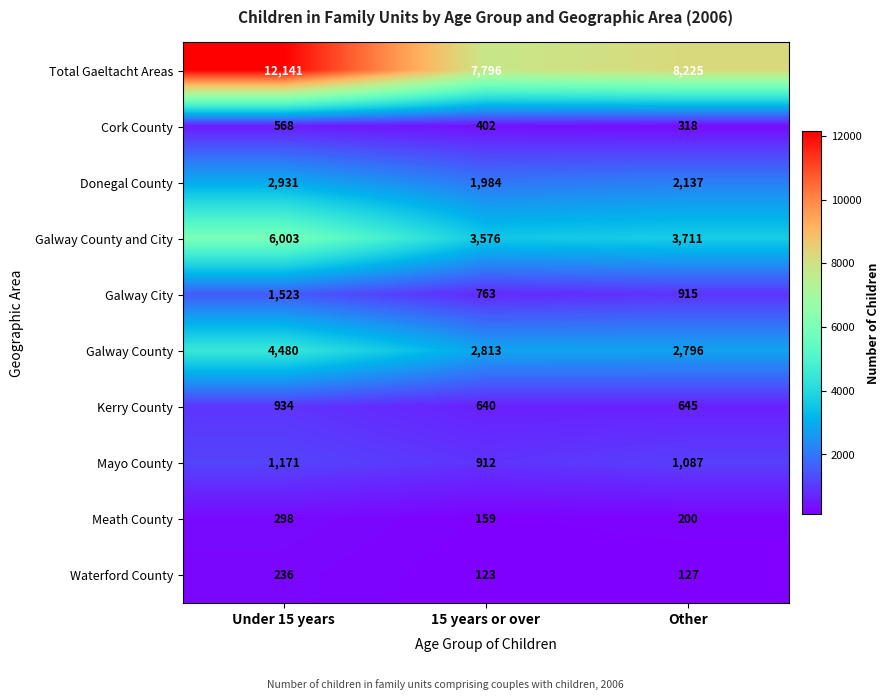

What value does the Waterford County series have at Under 15 years?

236